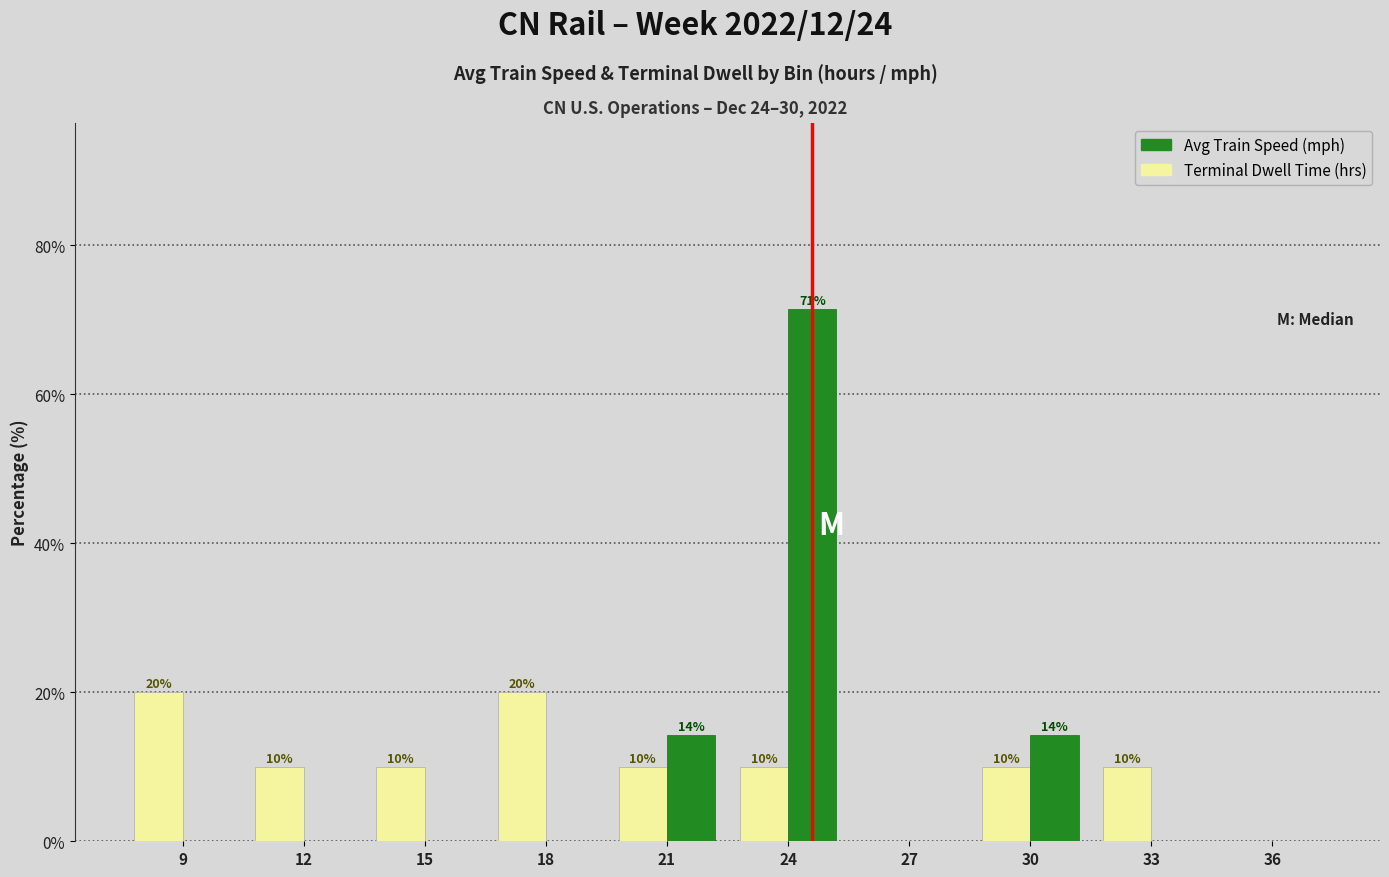

Which label corresponds to the largest value in the chart?

24